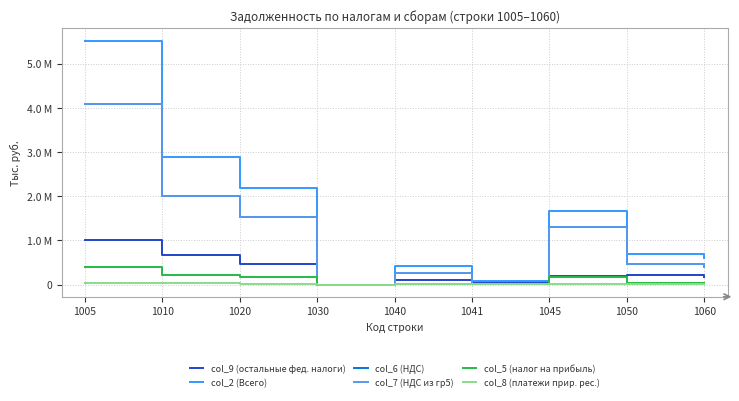

Rank the series at 1060 from highest to lowest value.

col_2 (Всего), col_6 (НДС), col_7 (НДС из гр5), col_9 (остальные фед. налоги), col_5 (налог на прибыль), col_8 (платежи прир. рес.)